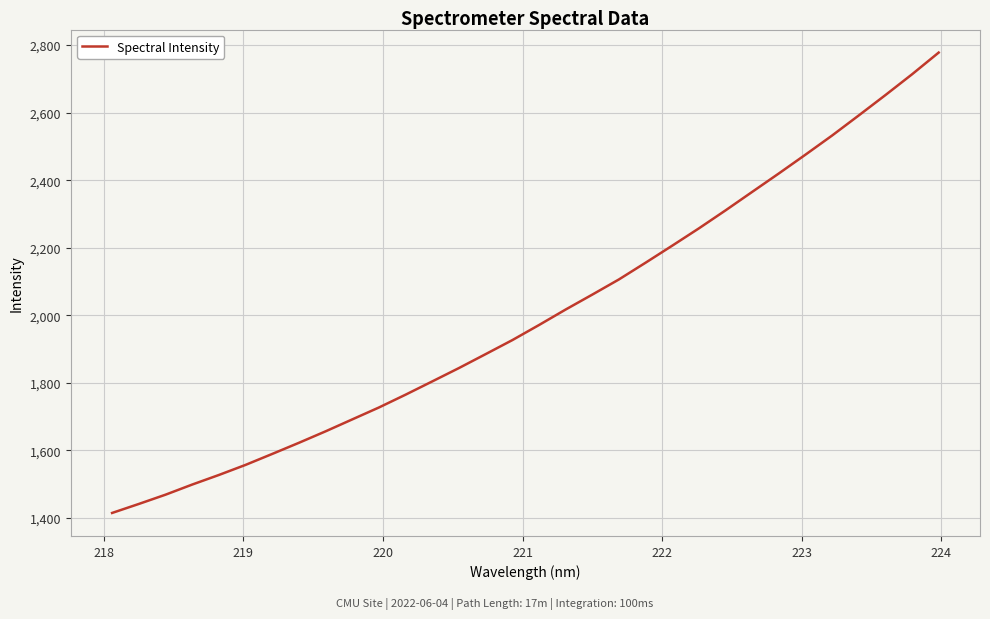

How many distinct data groups are displayed?

1